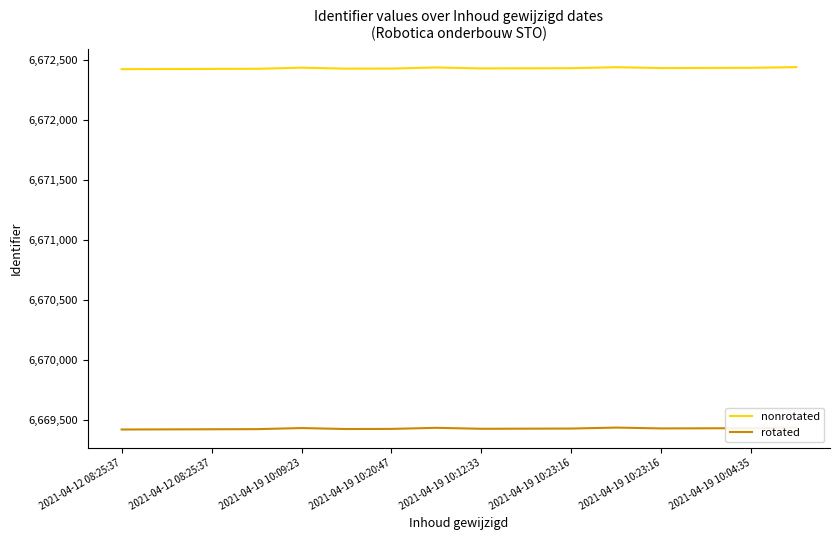

Which series has the largest range (max minus min)?

nonrotated